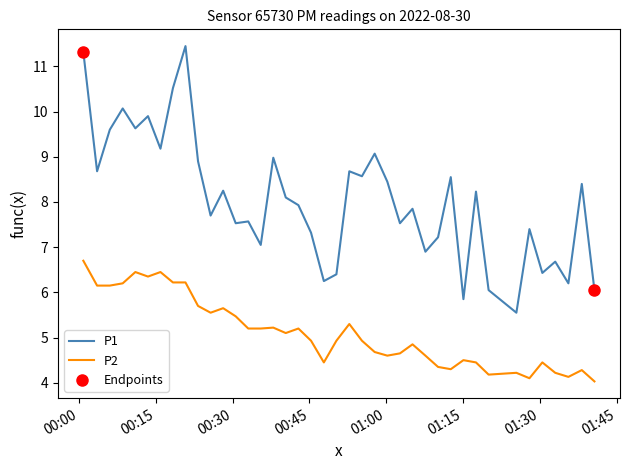

What is the highest value of the P2 series?

6.7